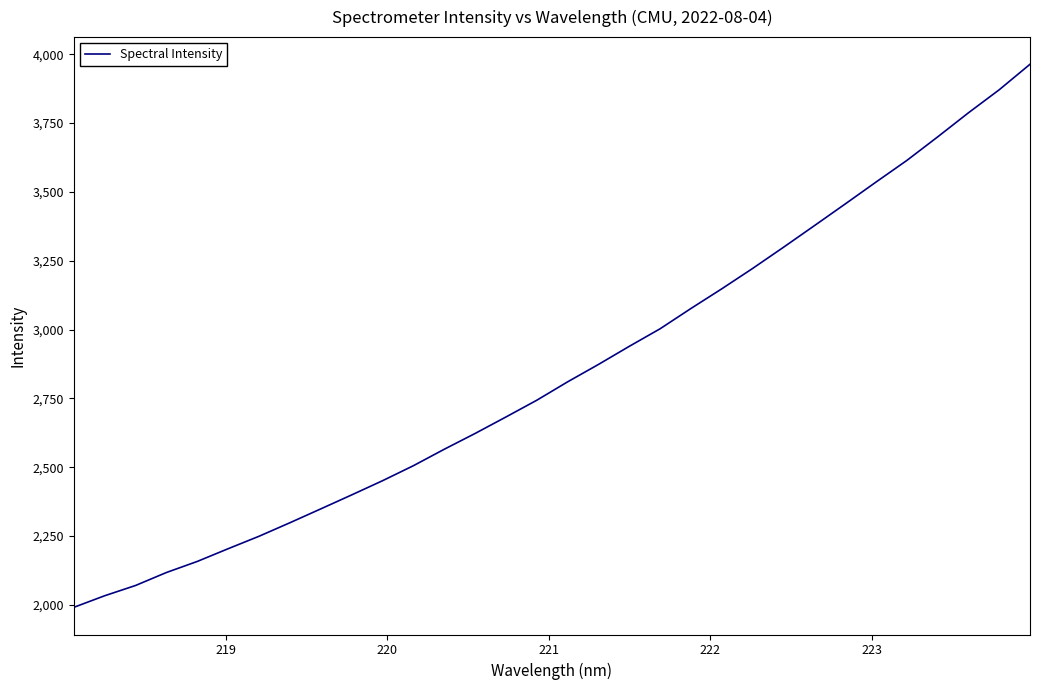

What is the difference between the maximum and minimum values?

1973.1